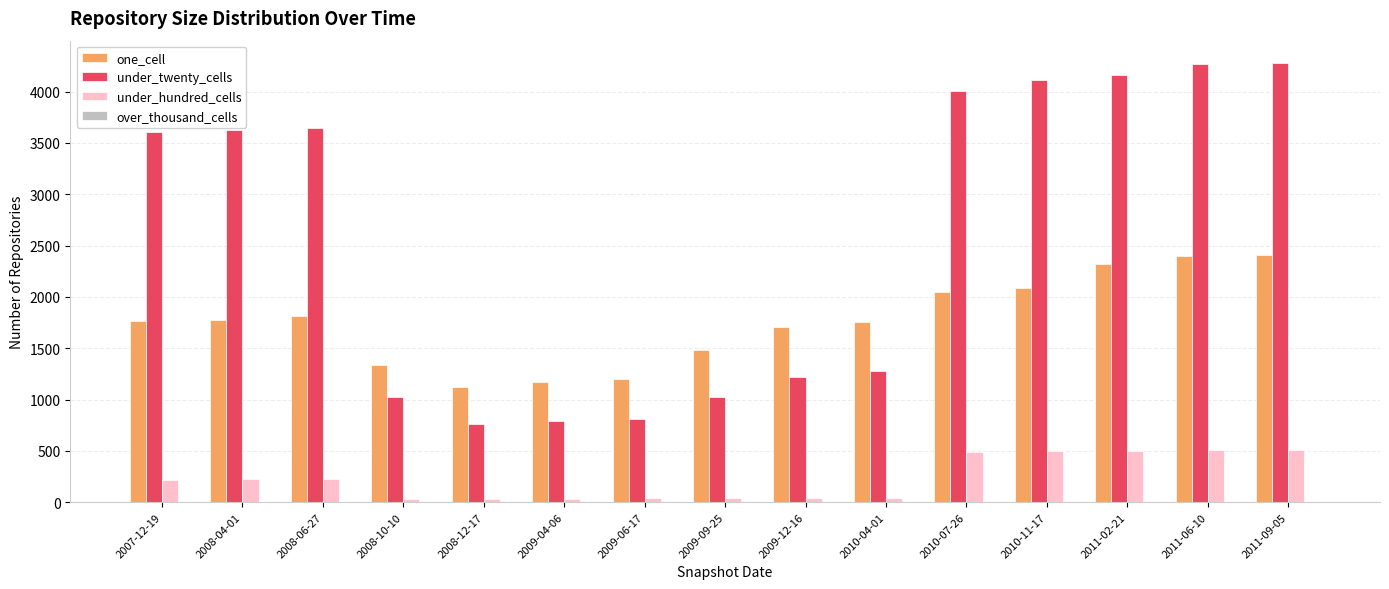

How many bars are there in total?

45